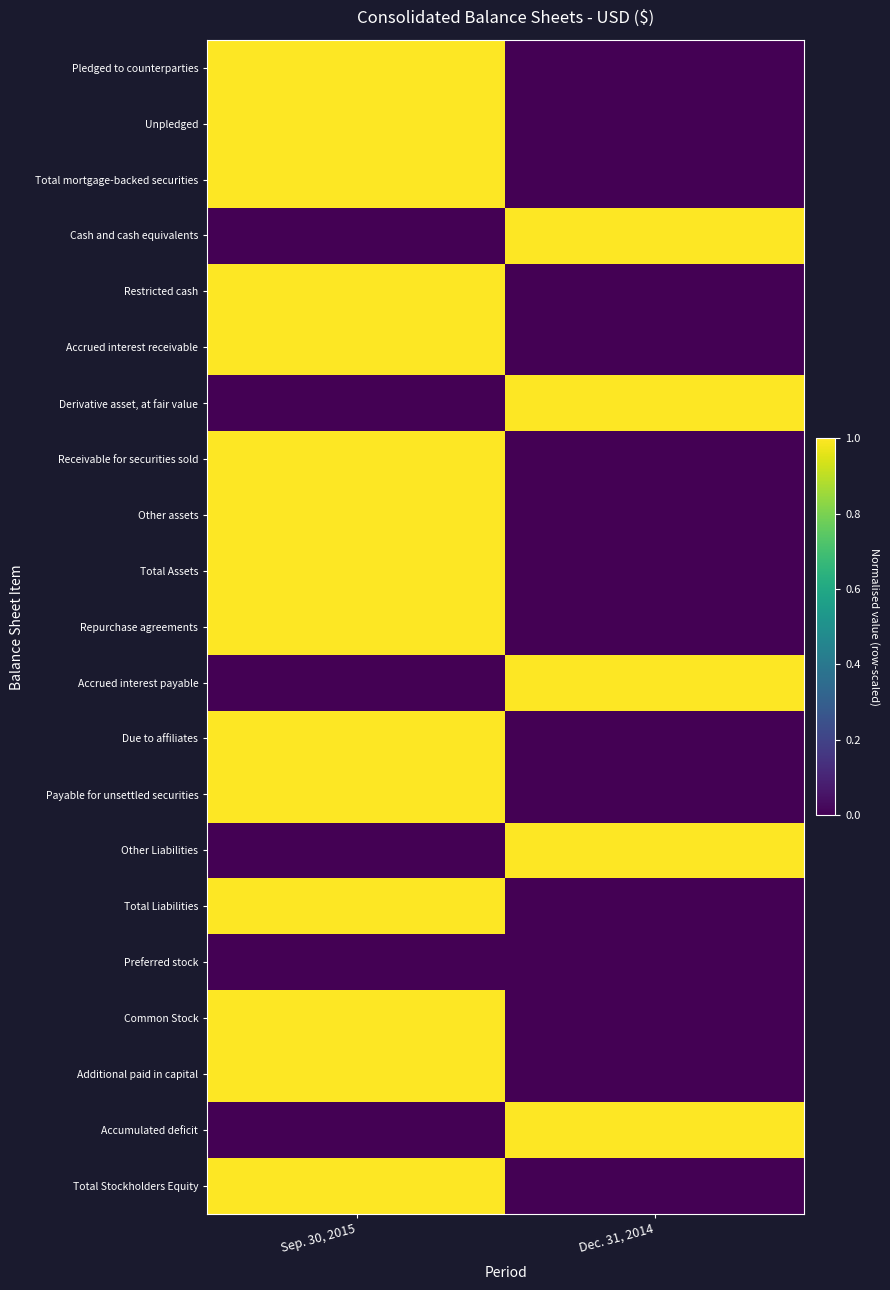

List the series in order of their peak value, highest first.

Pledged to counterparties, Unpledged, Total mortgage-backed securities, Cash and cash equivalents, Restricted cash, Accrued interest receivable, Derivative asset, at fair value, Receivable for securities sold, Other assets, Total Assets, Repurchase agreements, Accrued interest payable, Due to affiliates, Payable for unsettled securities, Other Liabilities, Total Liabilities, Common Stock, Additional paid in capital, Accumulated deficit, Total Stockholders Equity, Preferred stock